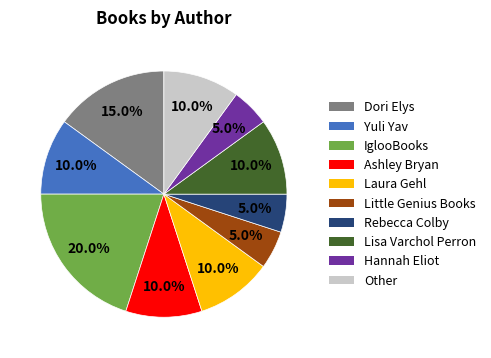

True or false: Little Genius Books accounts for 5% of the total.

True